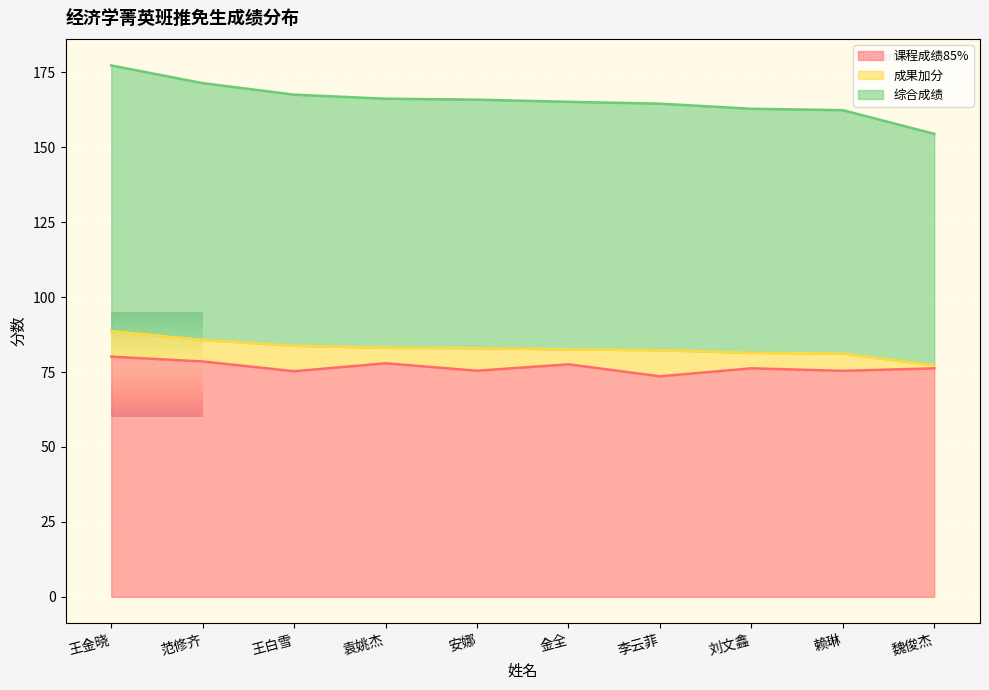

Which label corresponds to the largest value in the chart?

王金晓